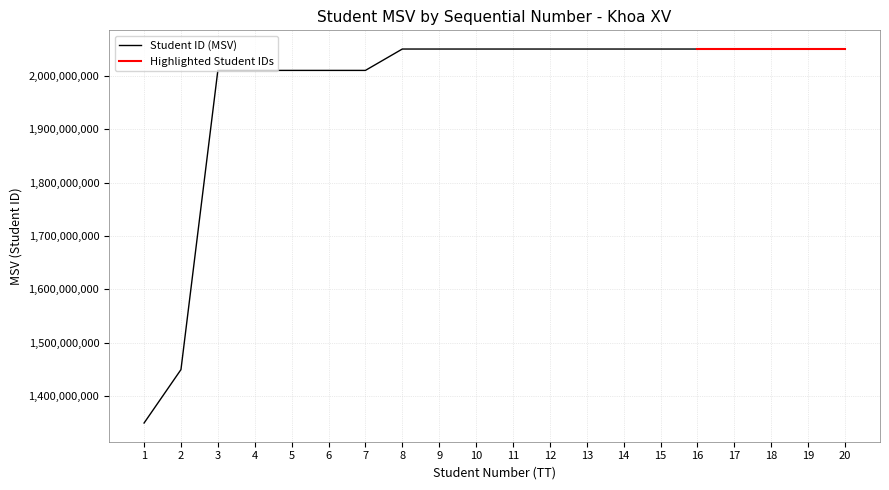

List the labels in order of value, smallest first.

1, 2, 3, 4, 5, 6, 7, 8, 9, 10, 11, 12, 13, 14, 15, 16, 17, 18, 19, 20